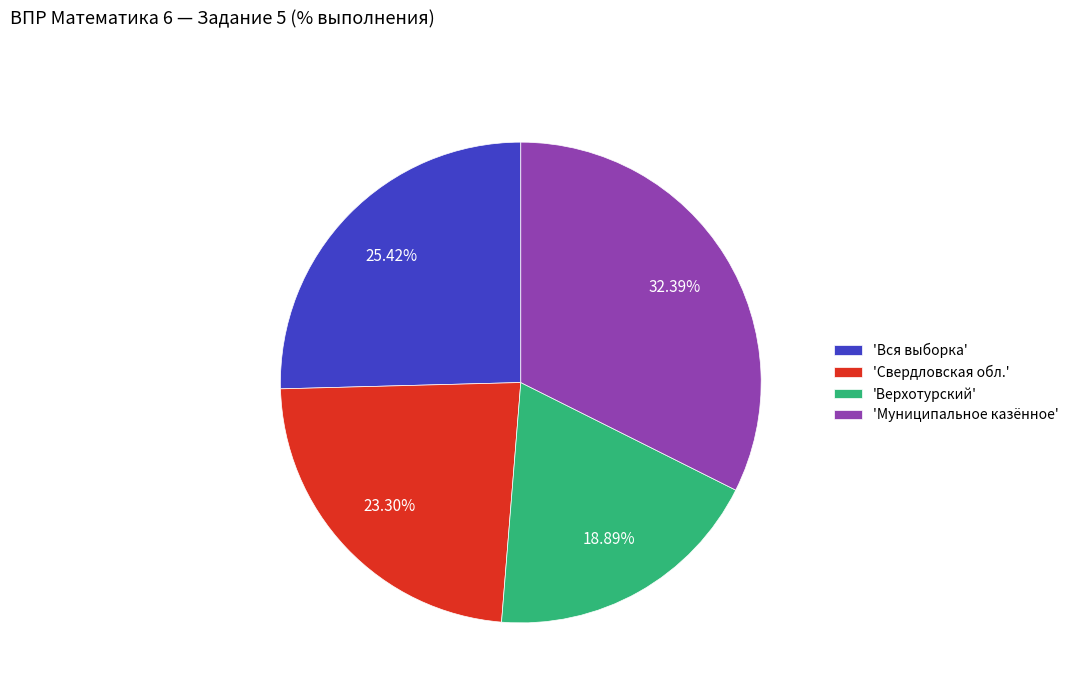

Rank the categories by value from highest to lowest.

'Муниципальное казённое', 'Вся выборка', 'Свердловская обл.', 'Верхотурский'